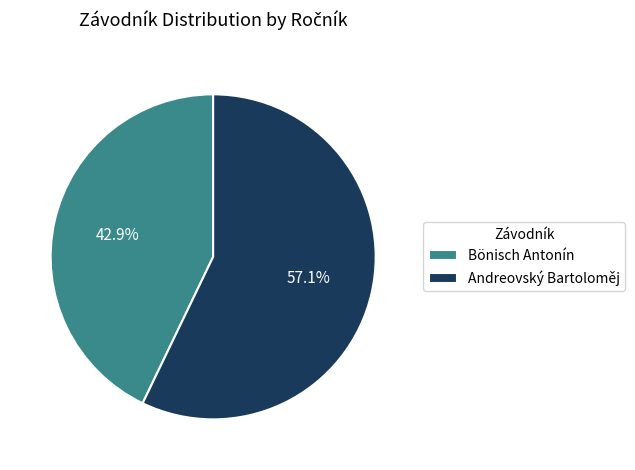

How many slices are in this pie chart?

2